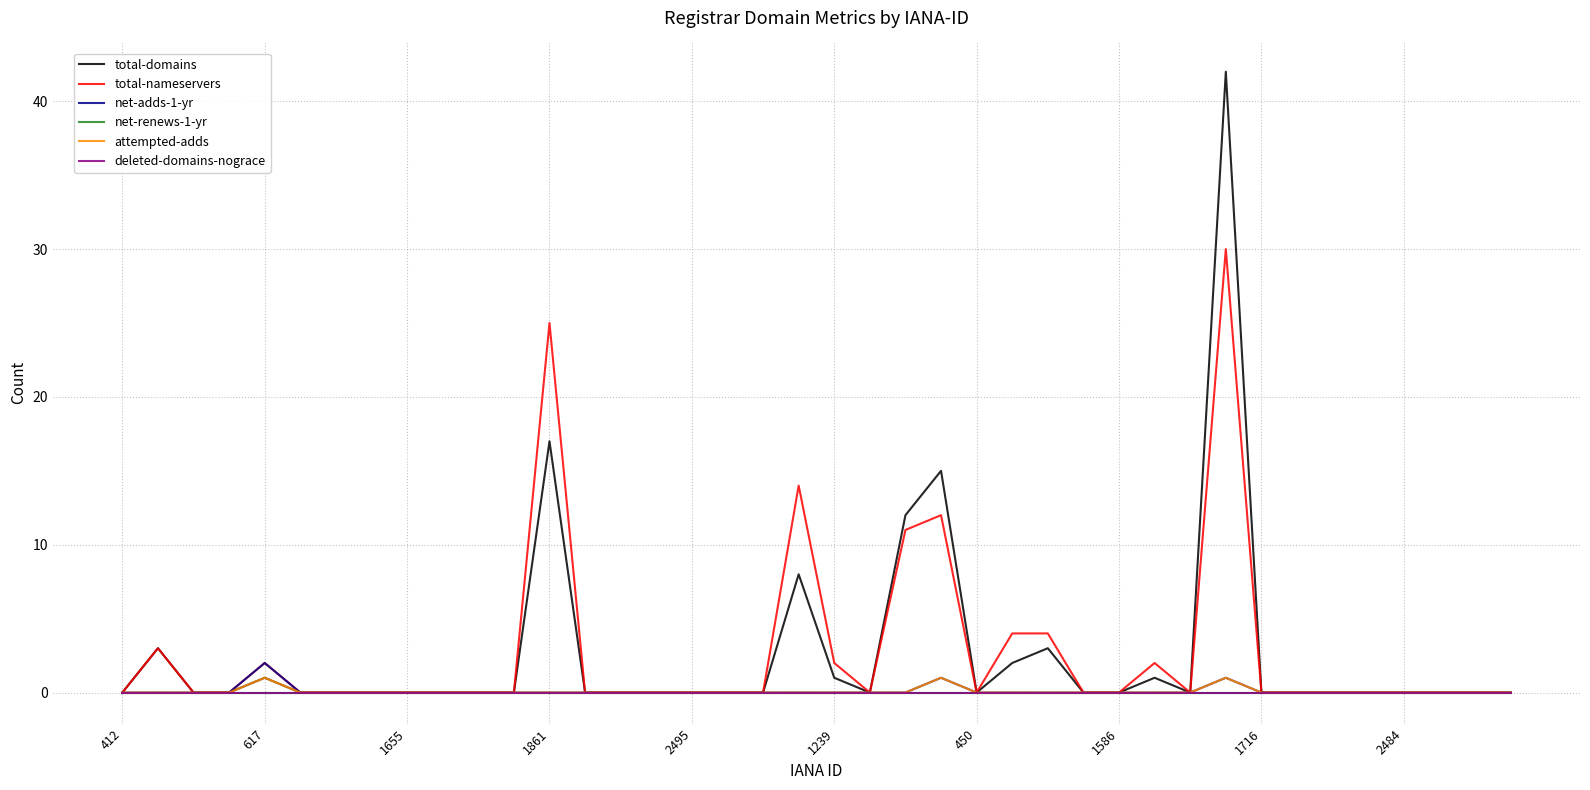

Does the chart have visible grid lines?

Yes